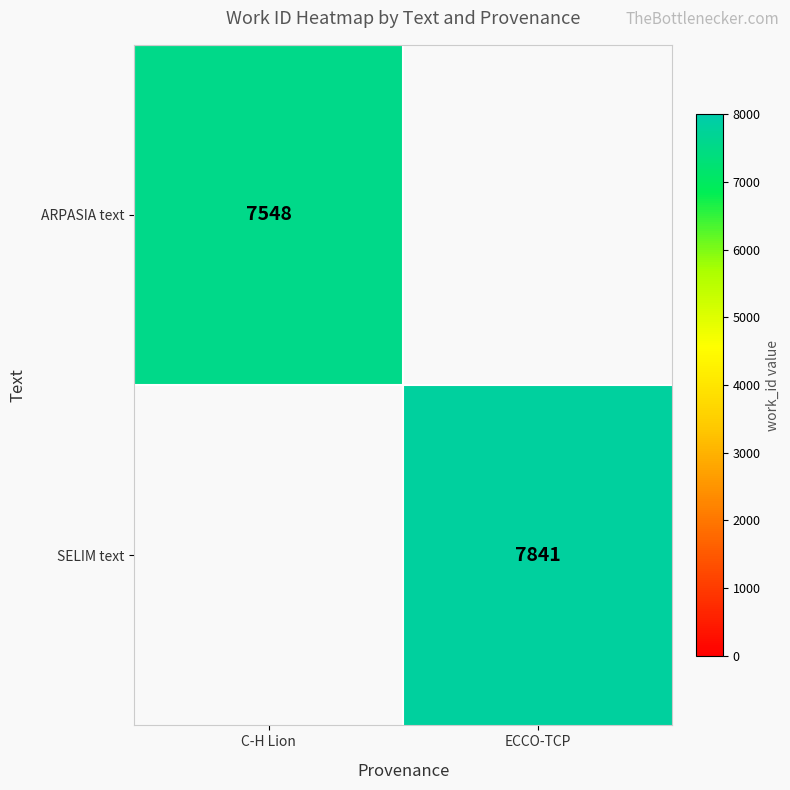

What is the greatest value displayed?

7841.0